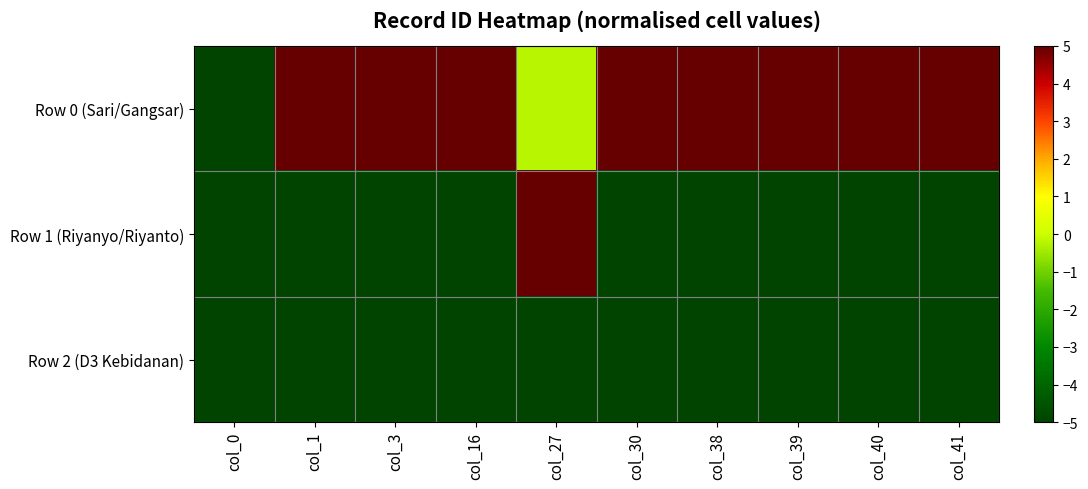

Reading left to right, what are all the values shown in this chart?

Row 0 (Sari/Gangsar): col_0=-5.0	col_1=5.0	col_3=5.0	col_16=5.0	col_27=-0.2	col_30=5.0	col_38=5.0	col_39=5.0	col_40=5.0	col_41=5.0
Row 1 (Riyanyo/Riyanto): col_0=-5.0	col_1=-5.0	col_3=-5.0	col_16=-5.0	col_27=5.0	col_30=-5.0	col_38=-5.0	col_39=-5.0	col_40=-5.0	col_41=-5.0
Row 2 (D3 Kebidanan): col_0=-5.0	col_1=-5.0	col_3=-5.0	col_16=-5.0	col_27=-5.0	col_30=-5.0	col_38=-5.0	col_39=-5.0	col_40=-5.0	col_41=-5.0